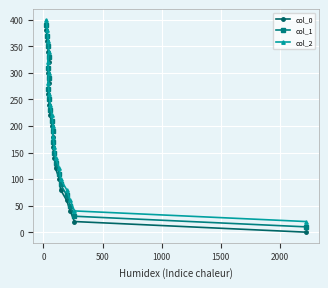

Is the value of col_0 at 11 greater than the value of col_1 at 15?

No